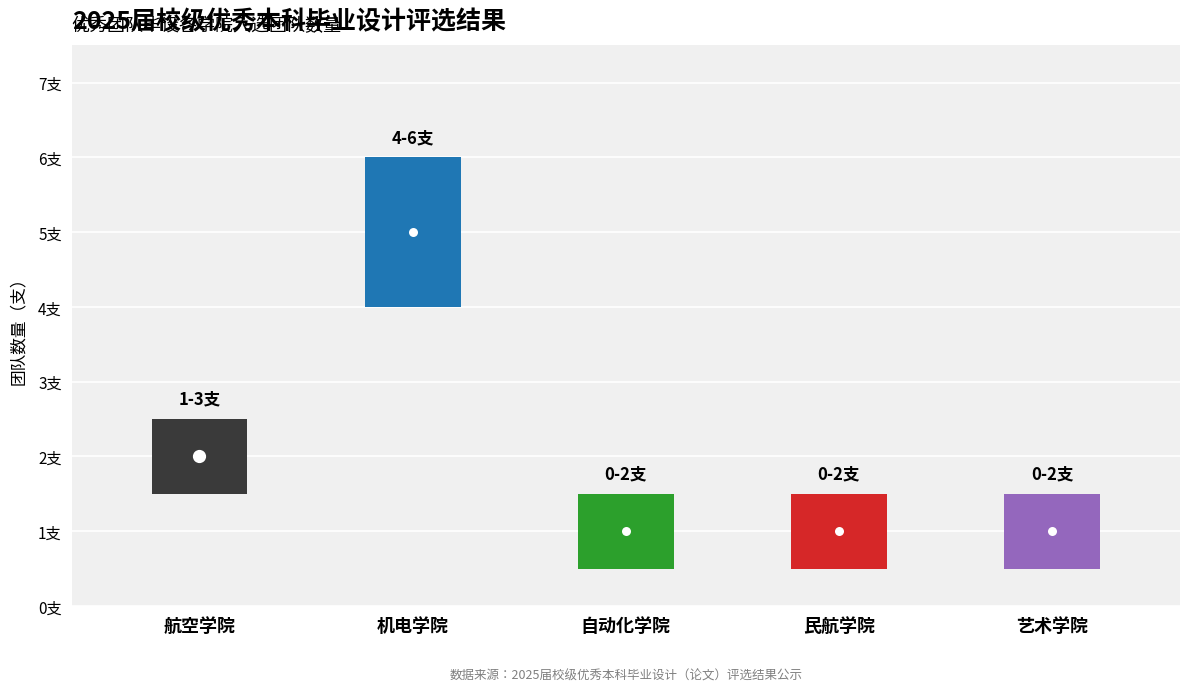

How many series are shown in this chart?

1